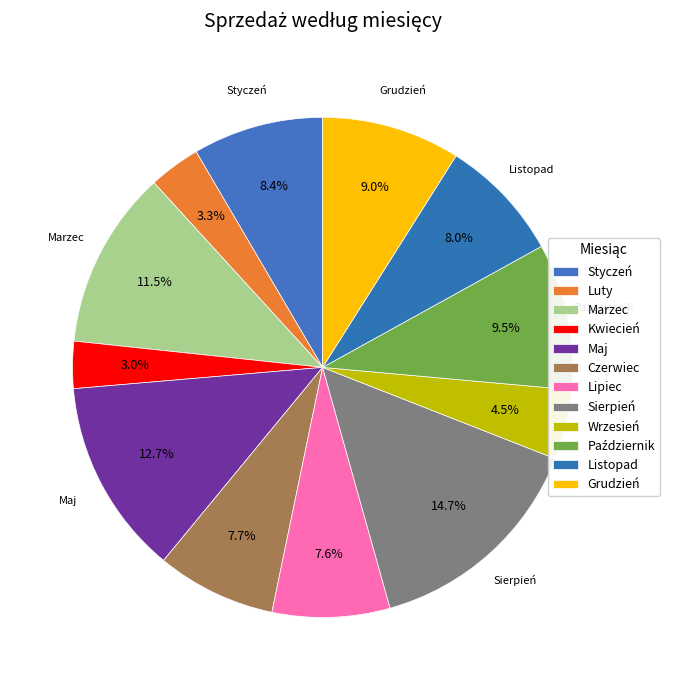

To the nearest percent, what is the difference between the largest and smallest slice percentages?

12%